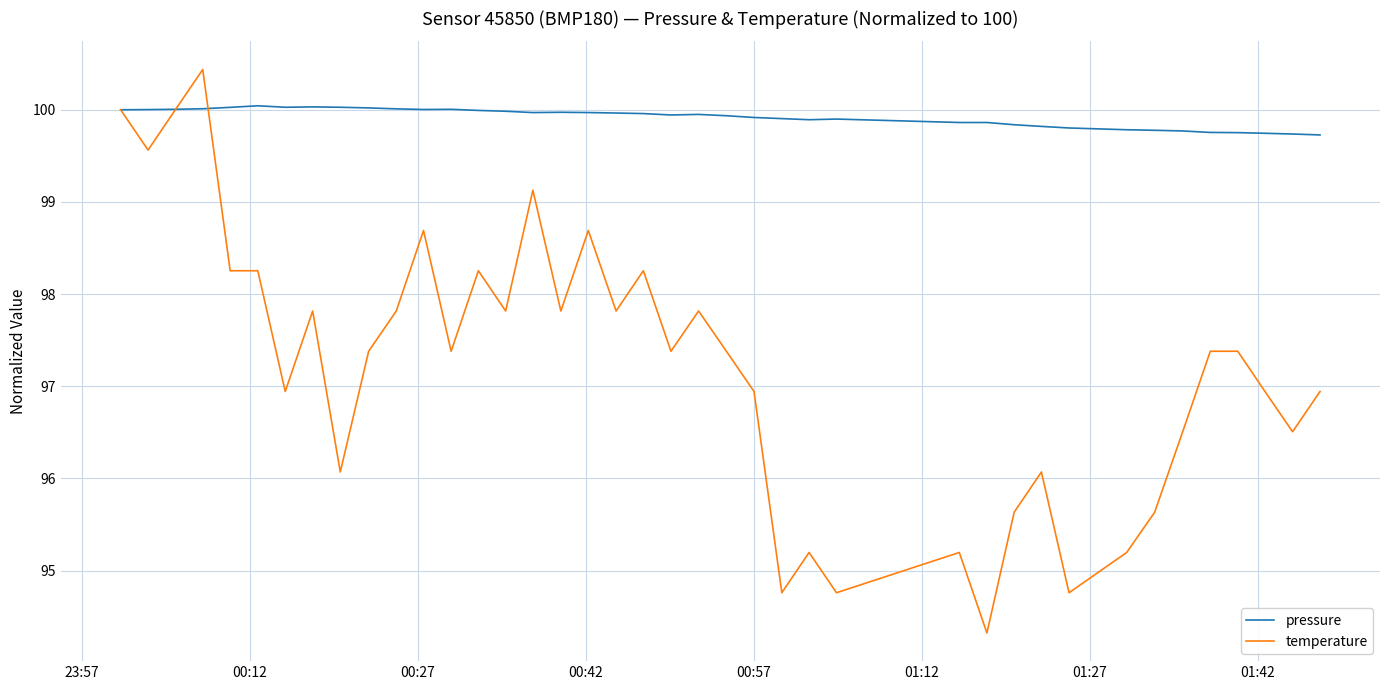

Which series has the widest spread of values?

temperature